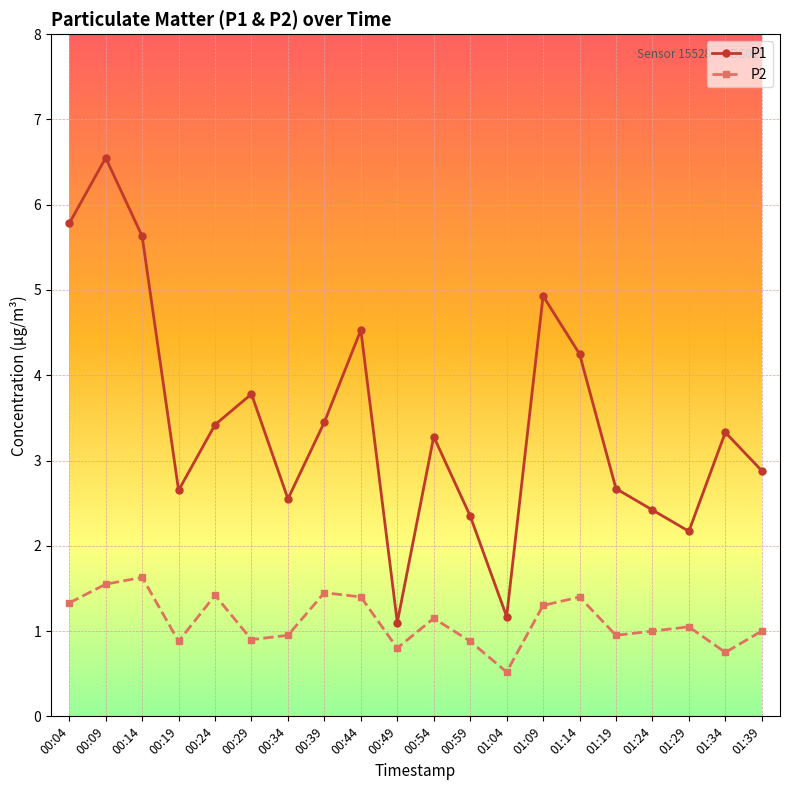

What is the smallest value displayed?

0.5